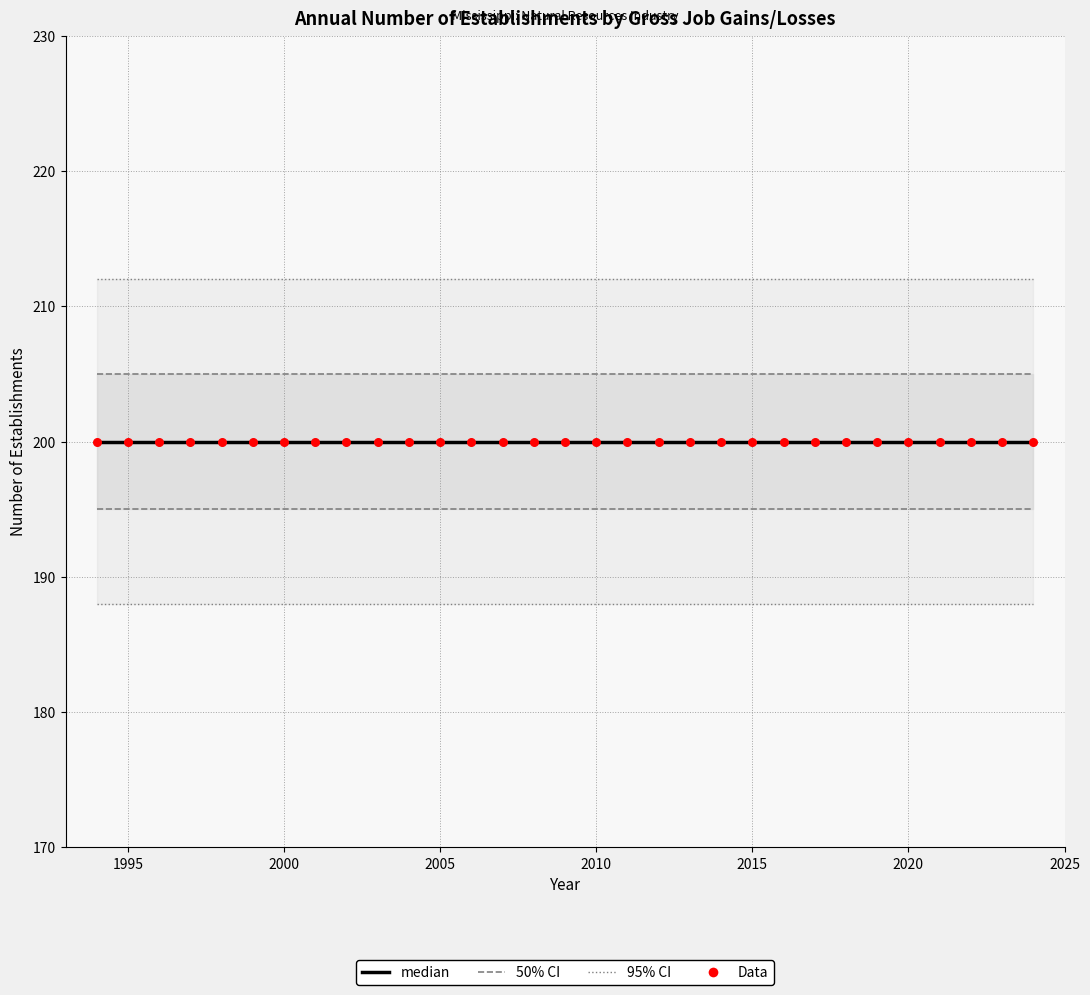

What is the total value across all series at 1995?

817